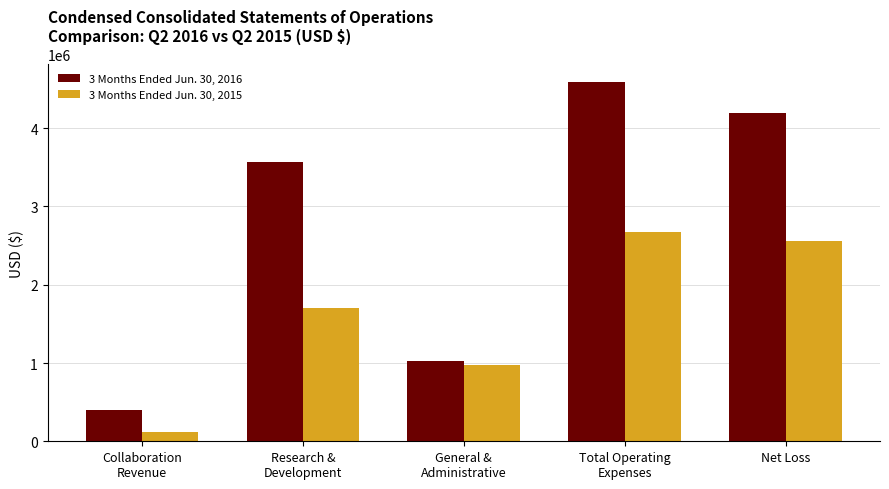

Which category has the lowest value across all series?

Collaboration
Revenue